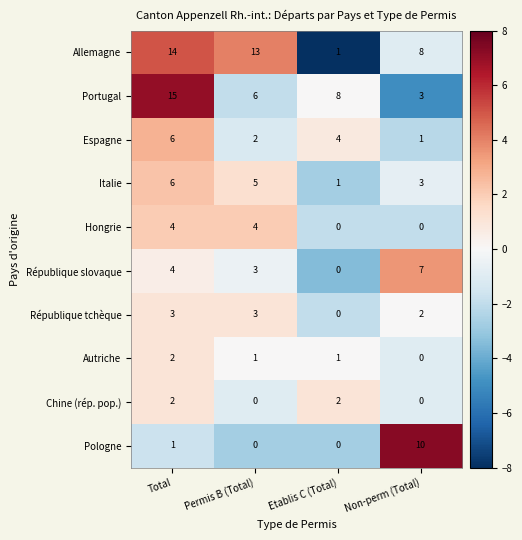

What is the sum of the Espagne values at Total and Permis B (Total)?

8